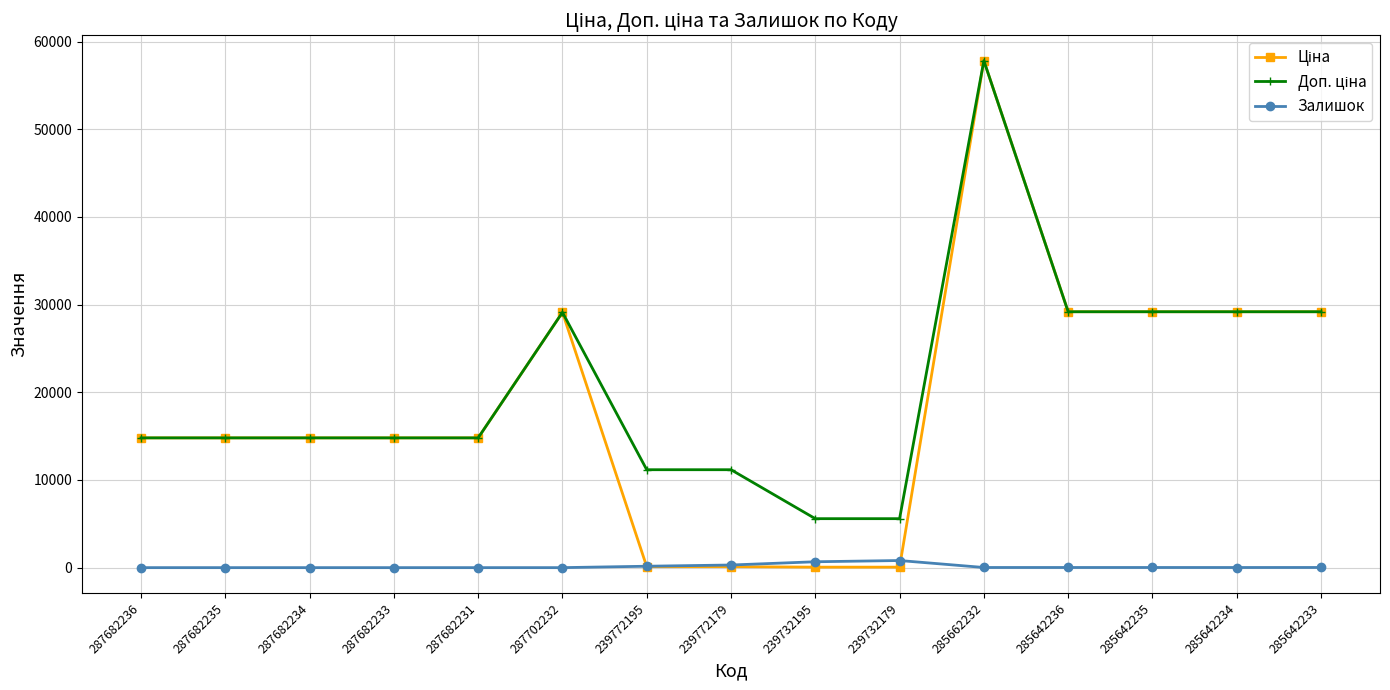

What is the difference between the highest and lowest values at 287682234?

14800.8